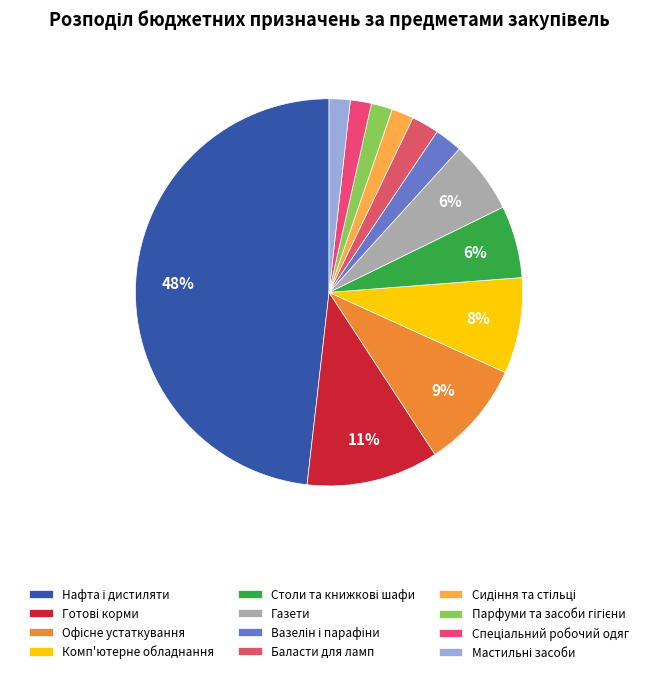

Combined, what portion of the pie is Мастильні засоби and Нафта і дистиляти?

49.9%